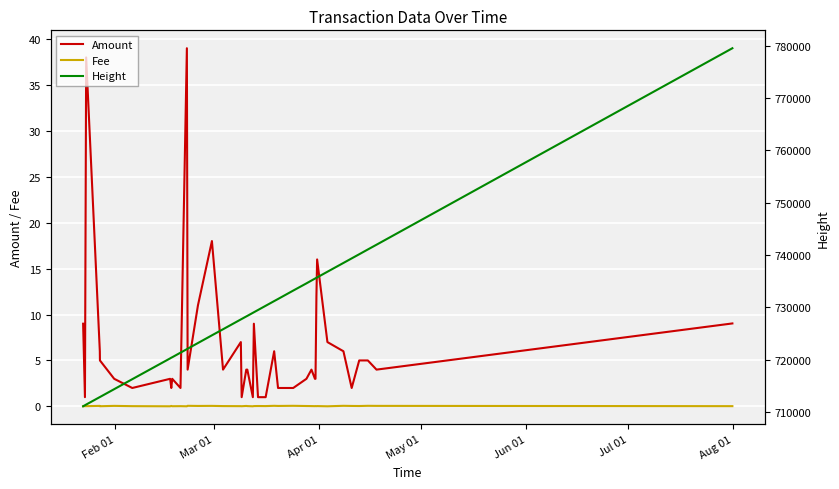

What is the maximum value for Amount?

39.0